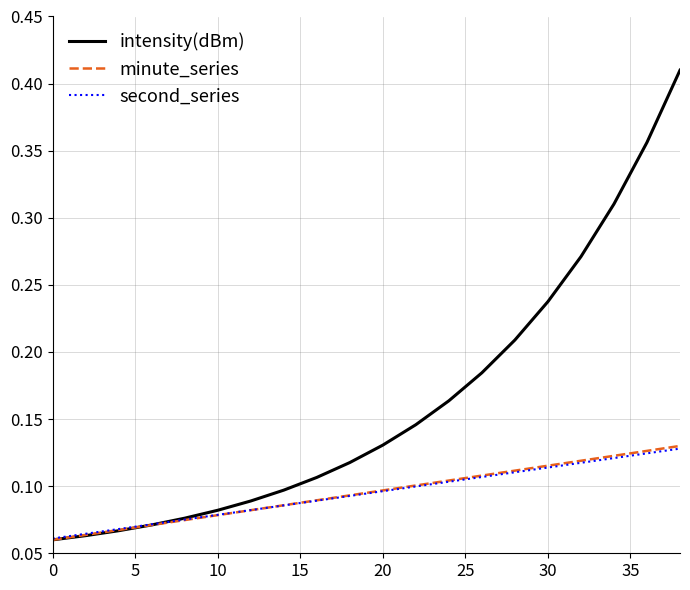

Which series has the largest total across all categories?

intensity(dBm)